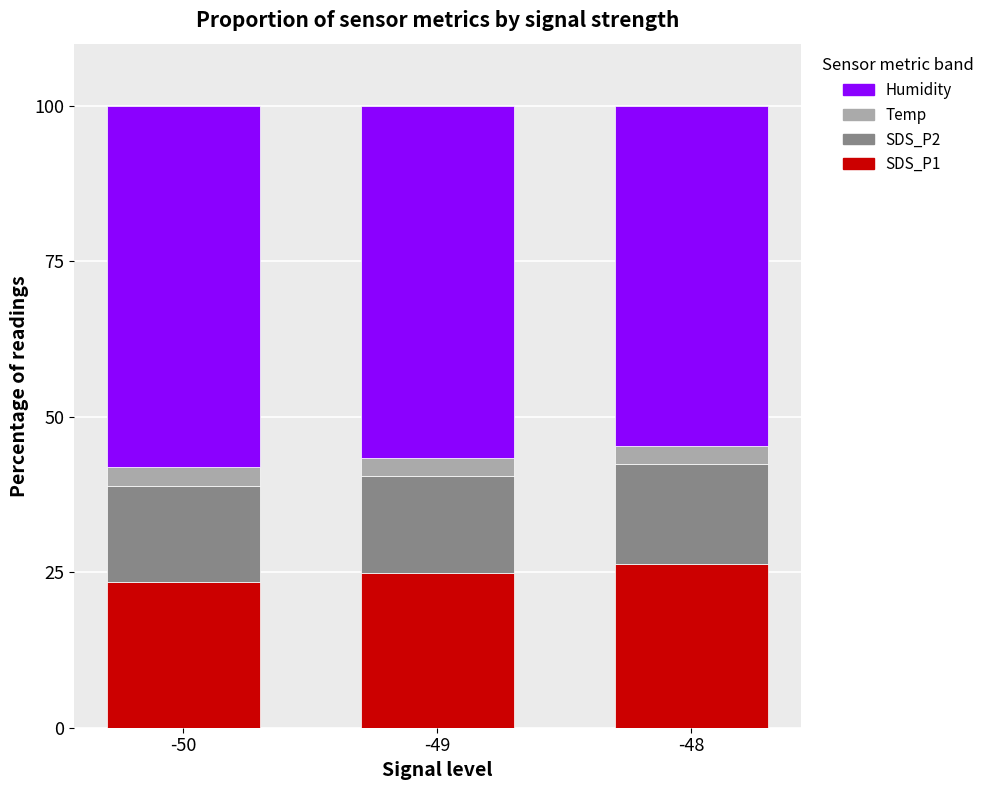

How many bars are there in total?

3